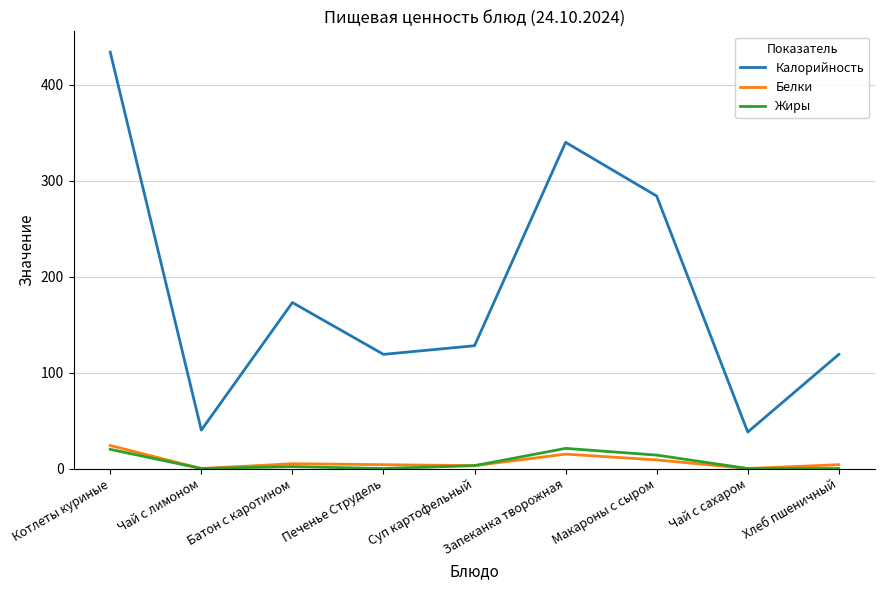

What is the maximum value shown in the chart?

434